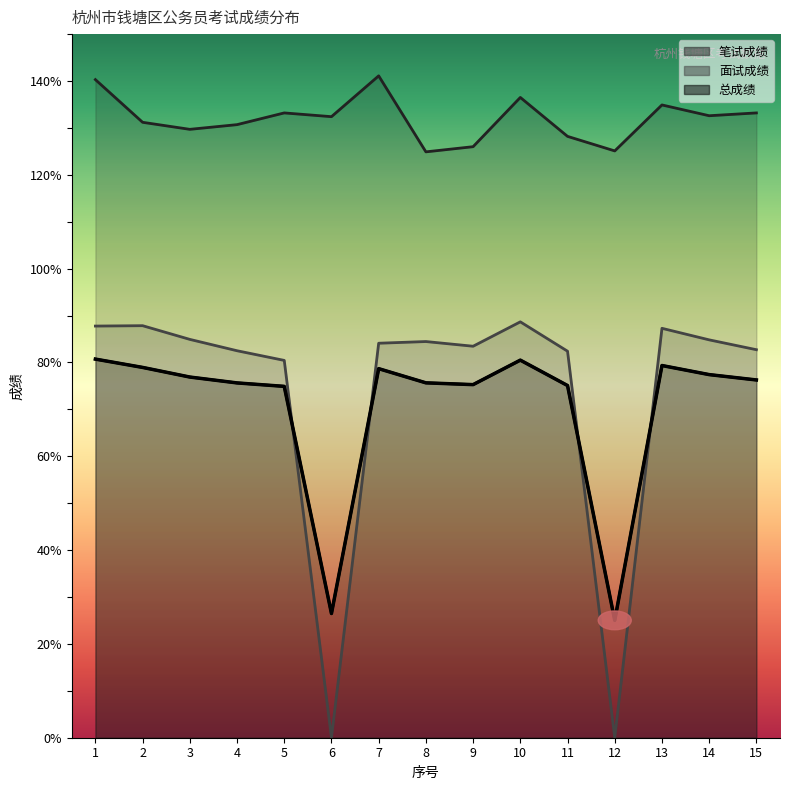

In 面试成绩, how many points are higher than both neighbors (excluding endpoints)?

4